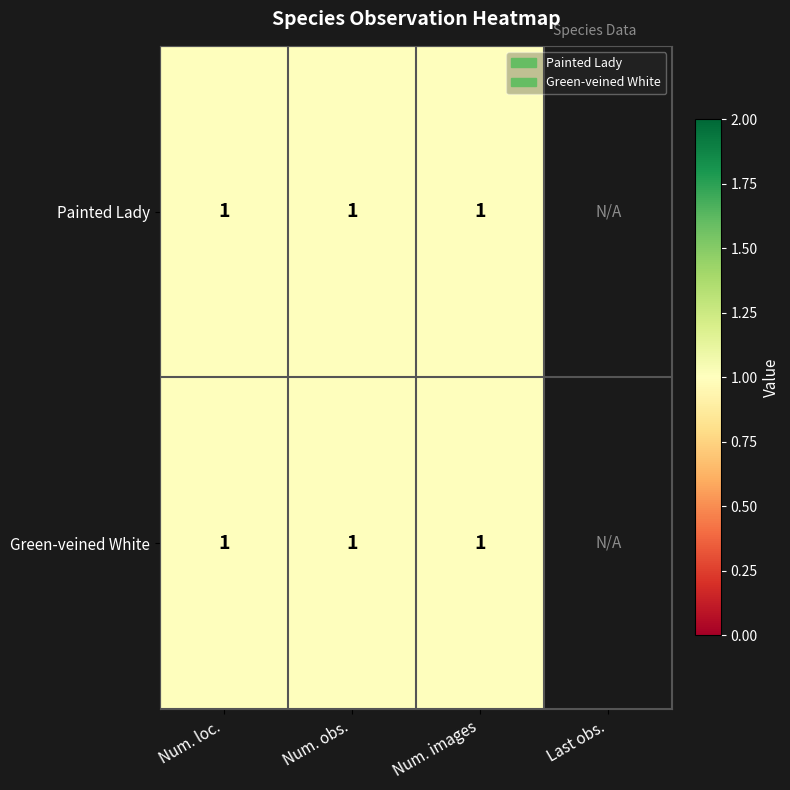

Between 2 and 3, which series saw the biggest shift?

Painted Lady